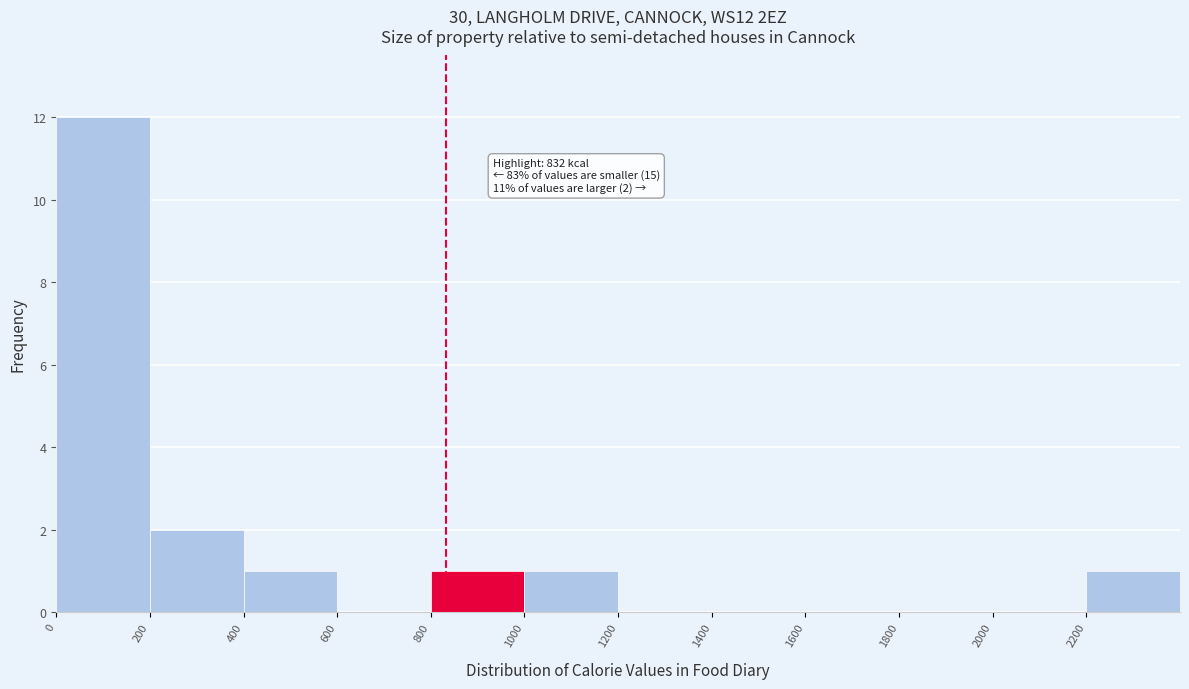

Over which range of the x-axis is the bar tallest?

0 to 200